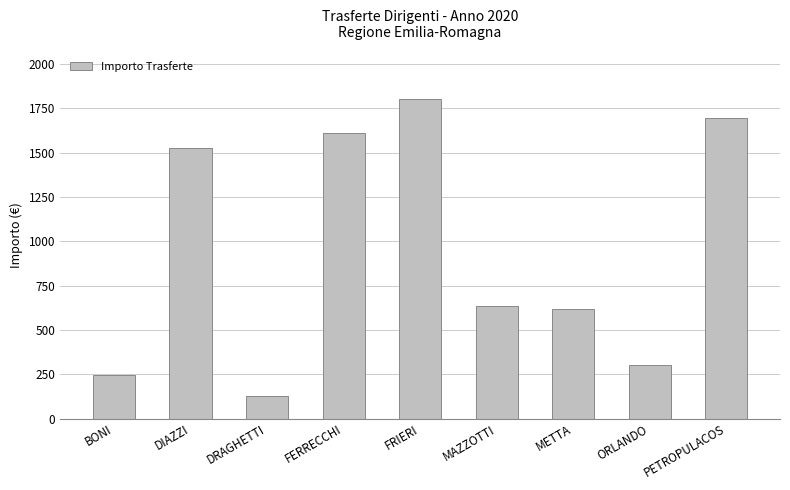

What is the average value?

952.3